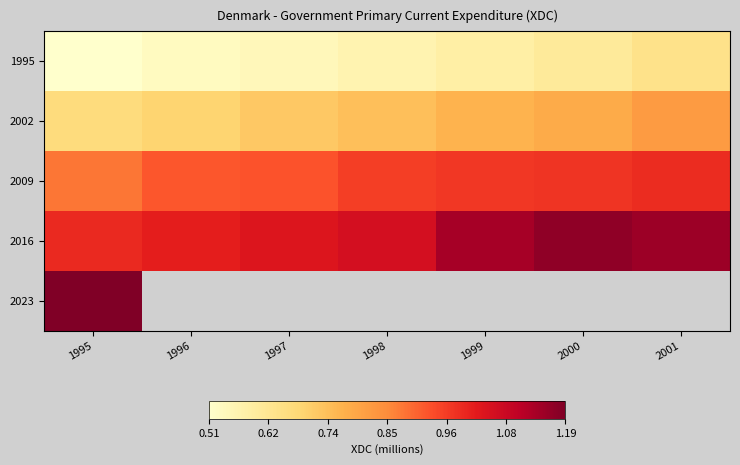

True or false: 1995 has a value of 587690.0 at 1999.

True